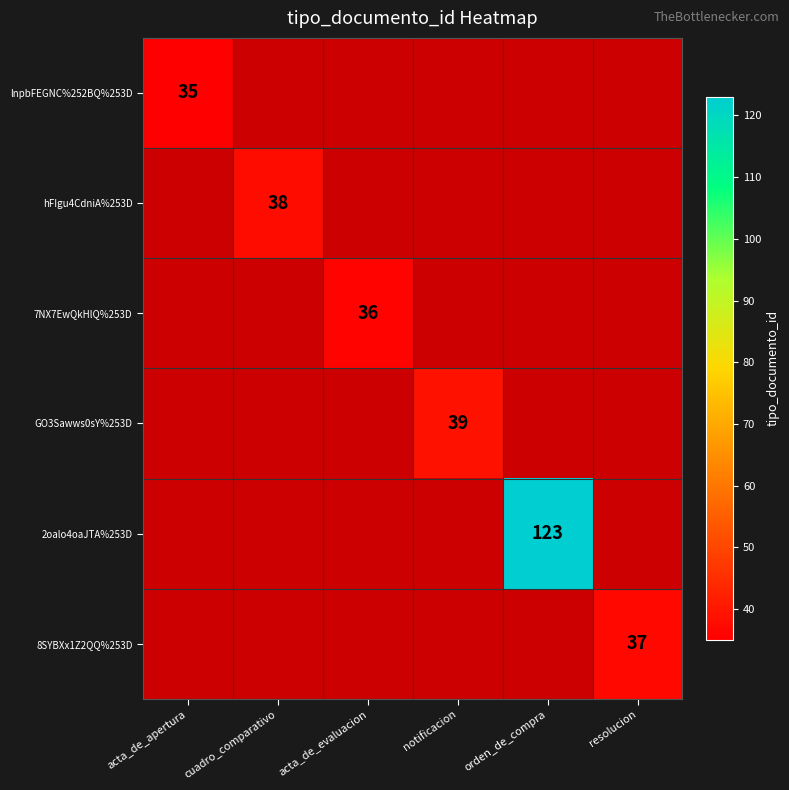

What is the maximum value shown in the chart?

123